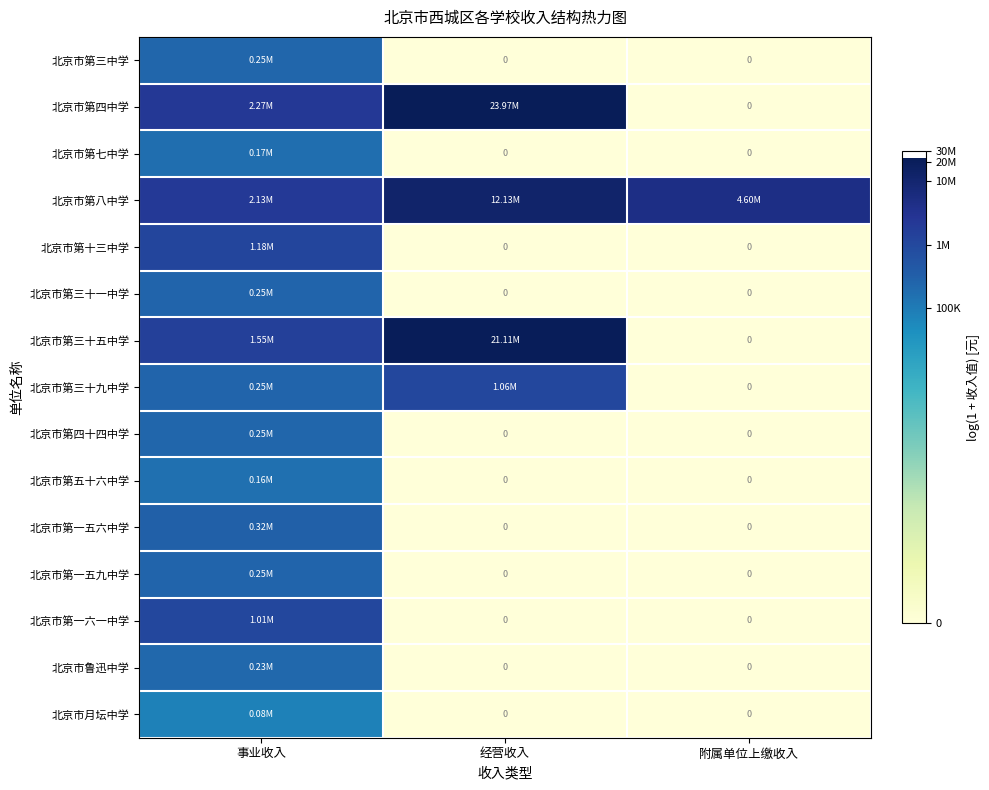

At how many categories does at least one series exceed 13?

3